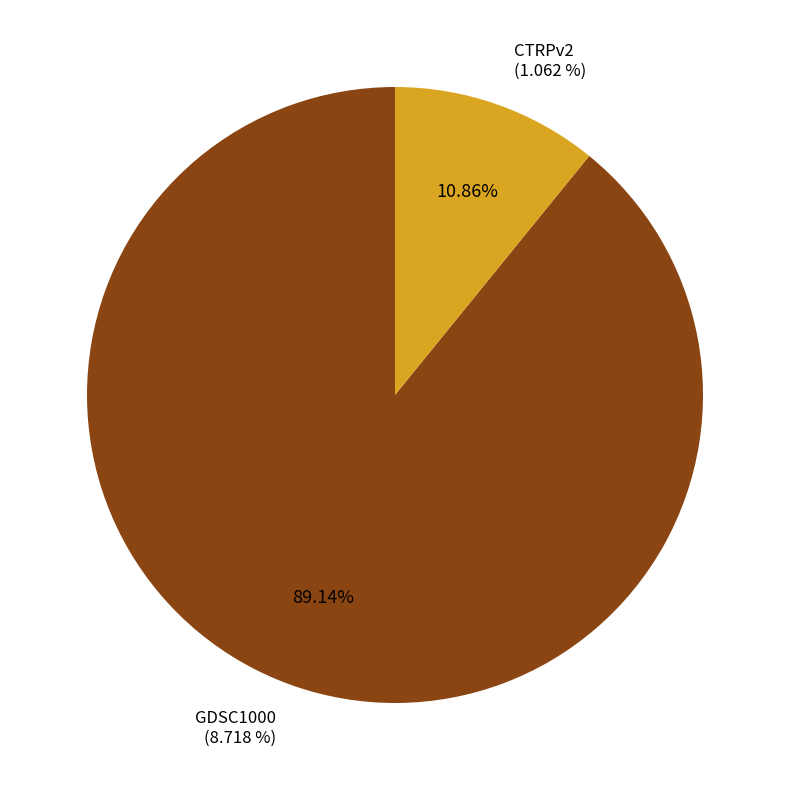

Is CTRPv2 the majority of the pie?

No